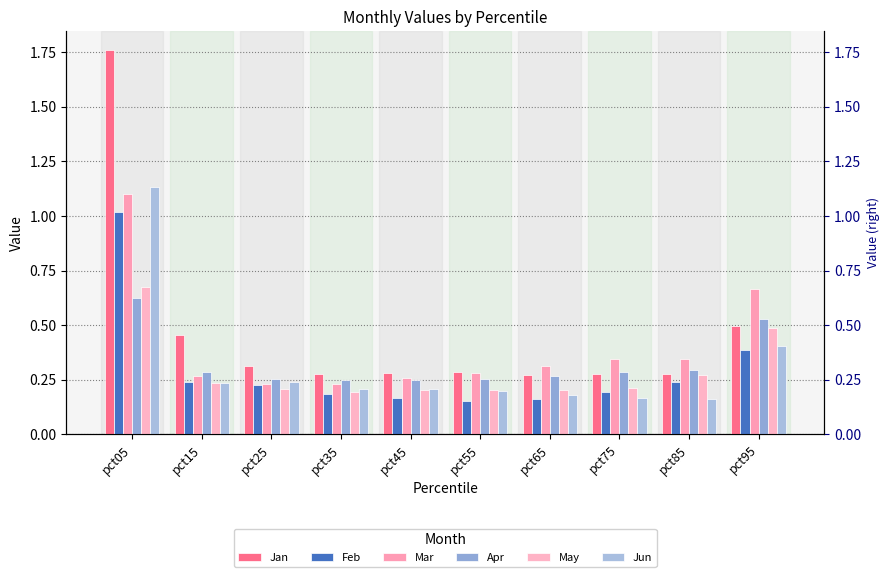

Which series changed the most between pct15 and pct35?

Jan